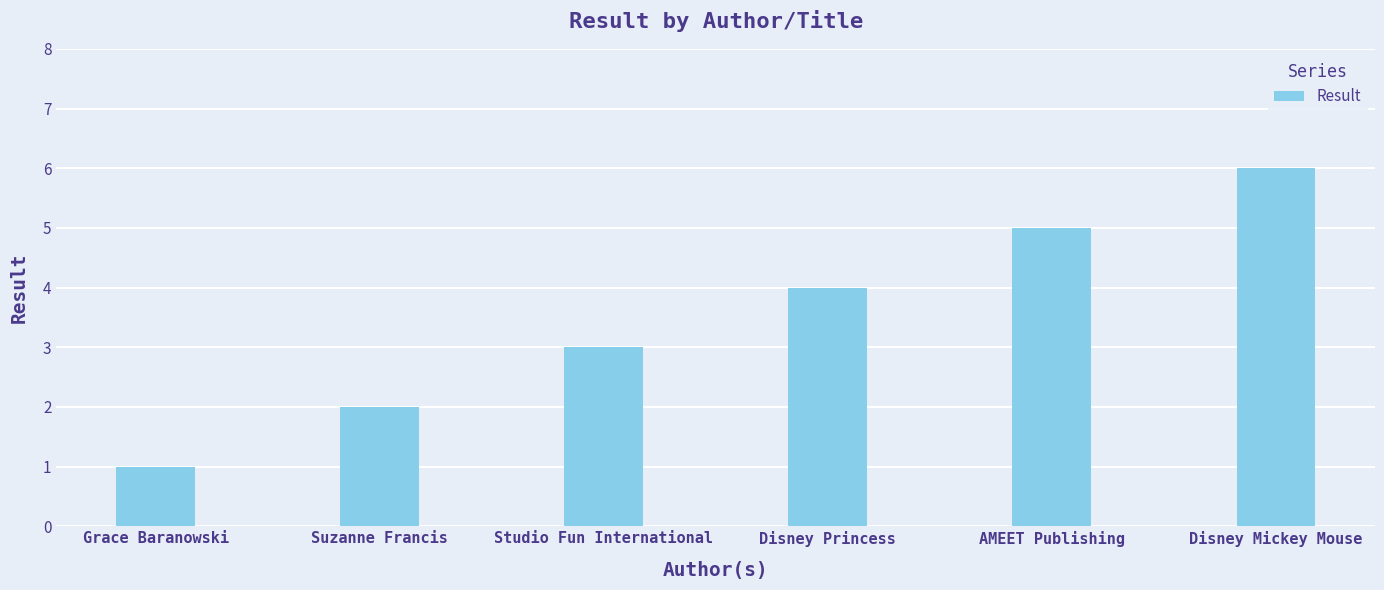

What is the ratio of the value at Studio Fun International to the value at Suzanne Francis?

1.5